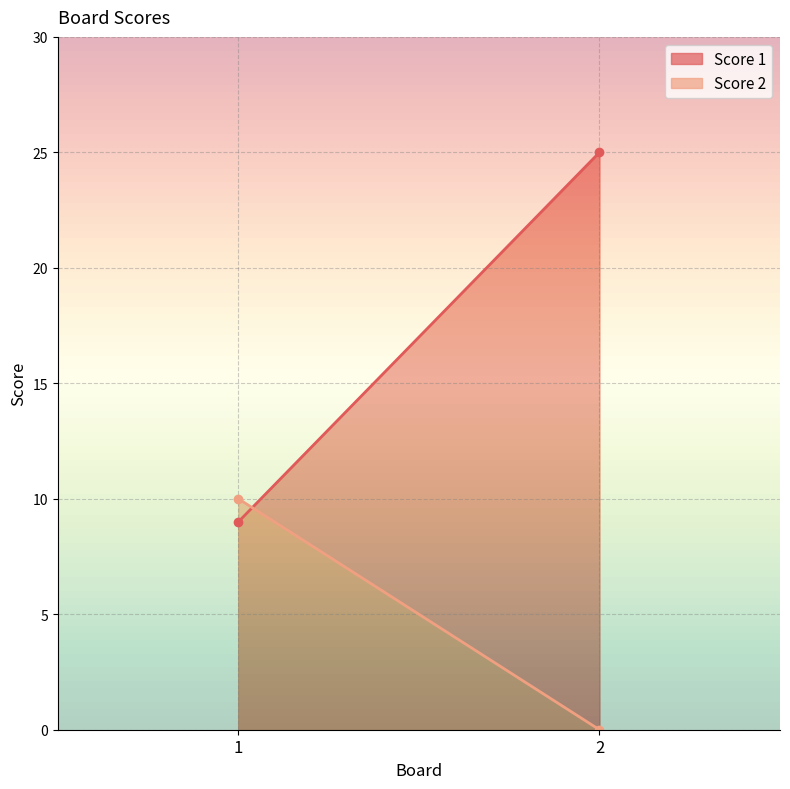

What is the spread (max minus min) of values at 1?

1